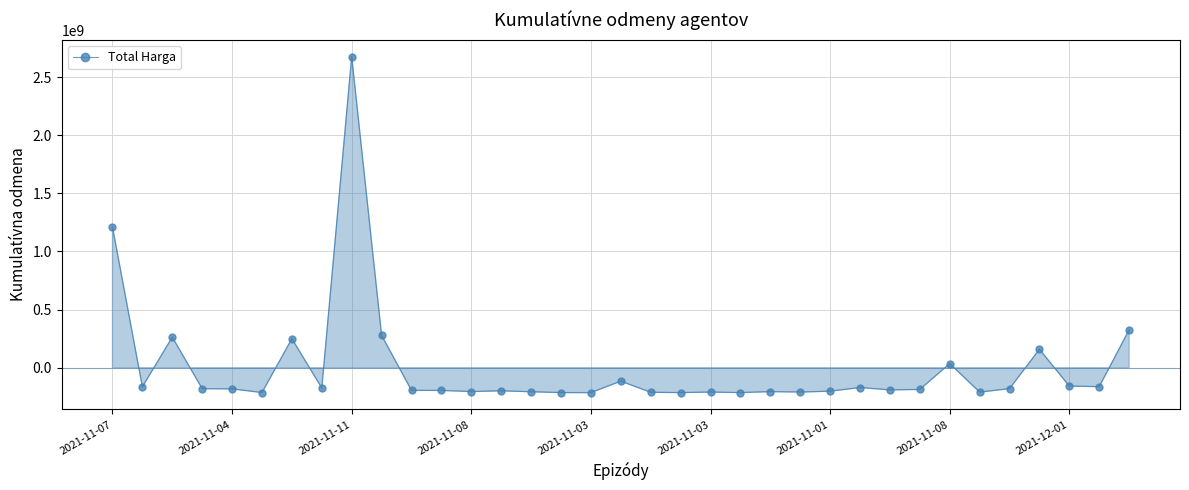

What is the difference between the maximum and minimum values?

2892044000.0